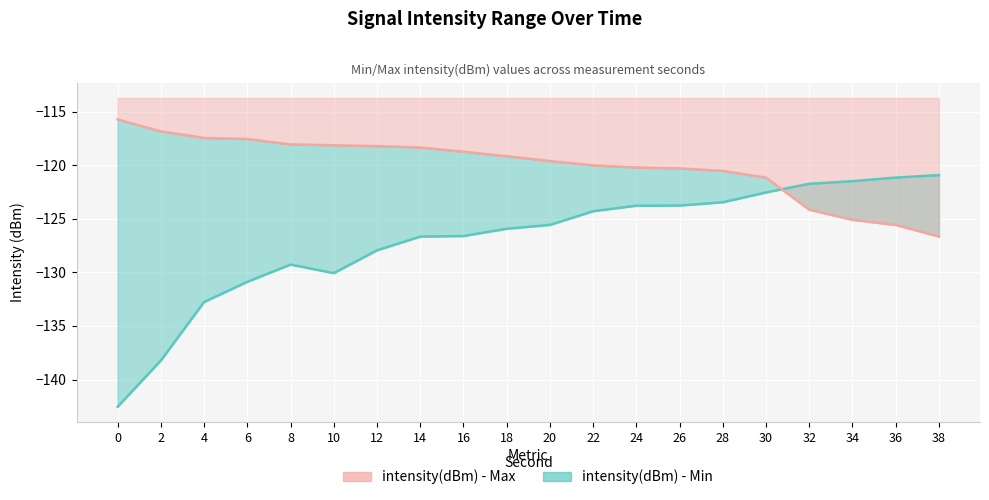

How many lines are shown in the chart?

2